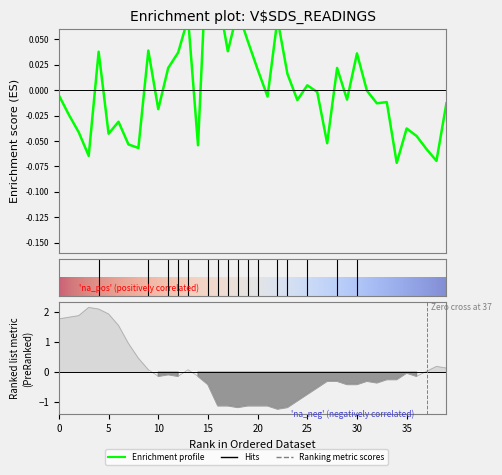

At which category is the sum across all series the highest?

20